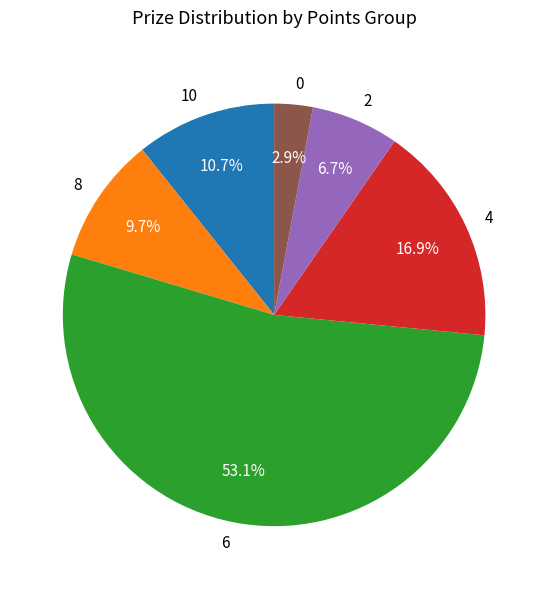

To the nearest percent, what is the difference between the largest and smallest slice percentages?

50%